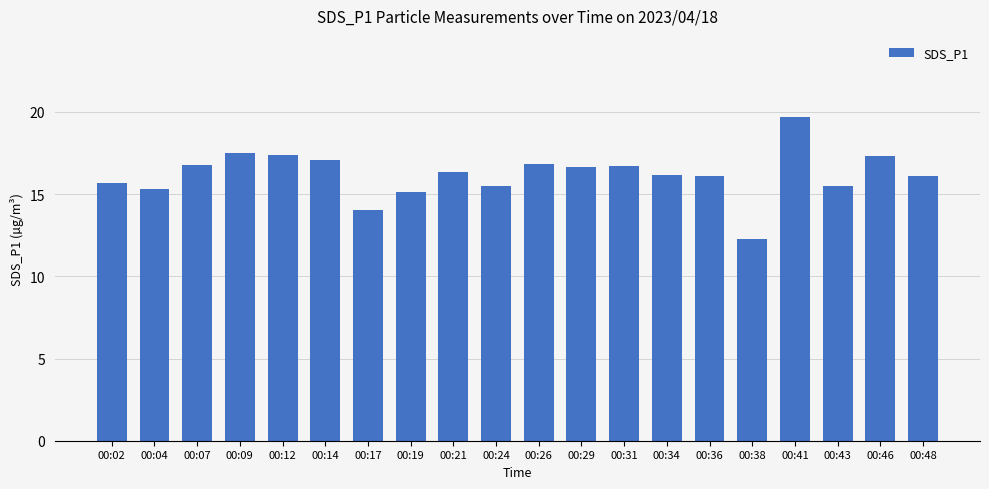

Approximately how many times larger is the value at 00:17 compared to 00:36?

0.9